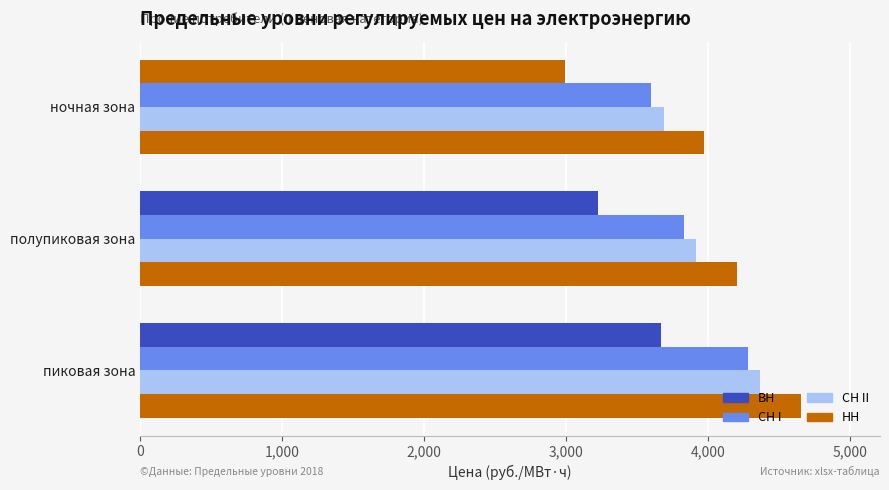

How many data points does each series have?

3